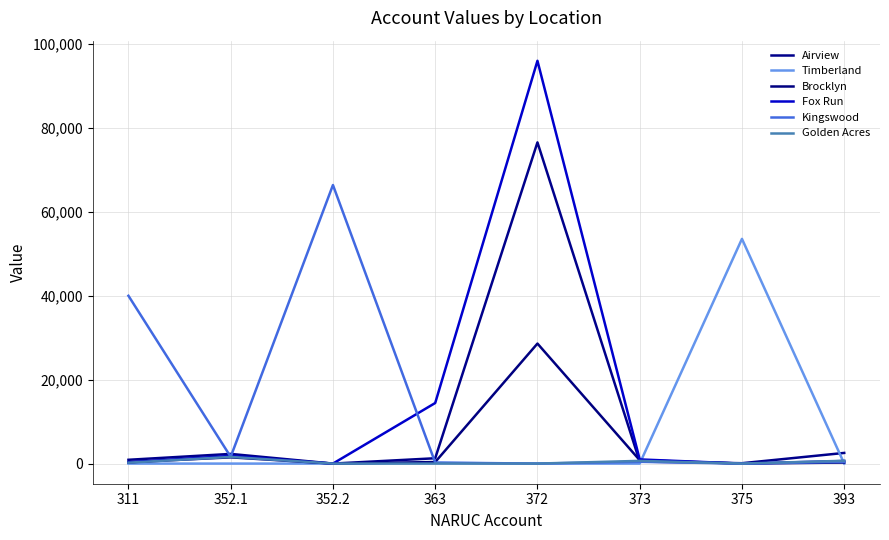

At which category is the sum across all series the highest?

372